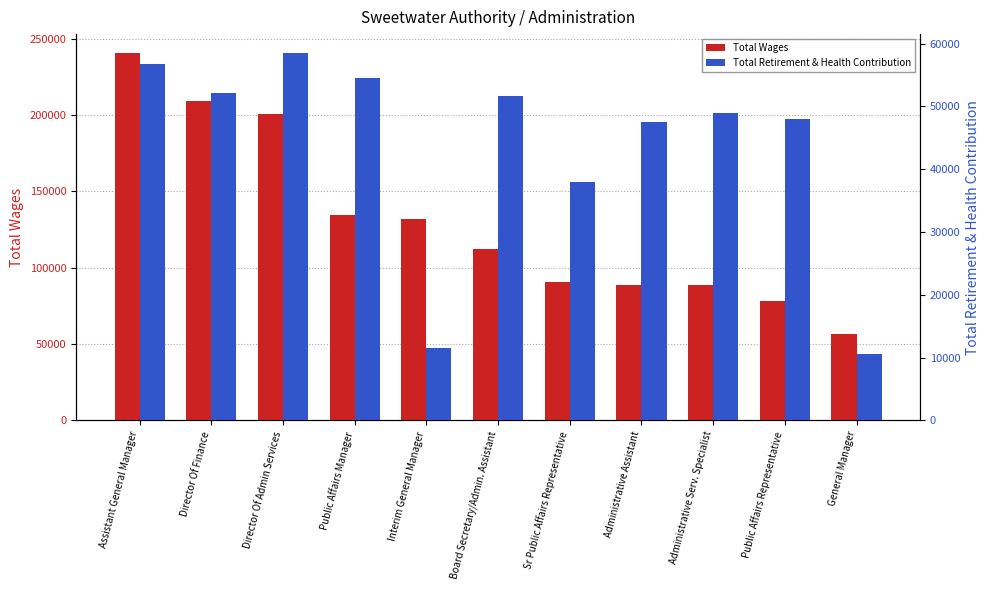

Which label corresponds to the largest value in the chart?

Assistant General Manager